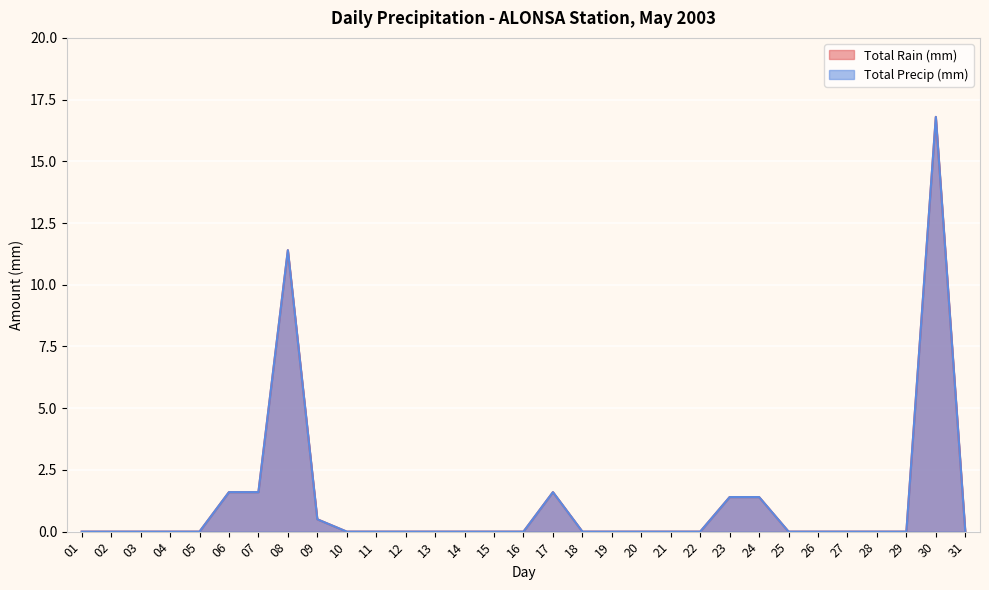

True or false: Total Rain (mm) has a value of 10.2 at 28.

False